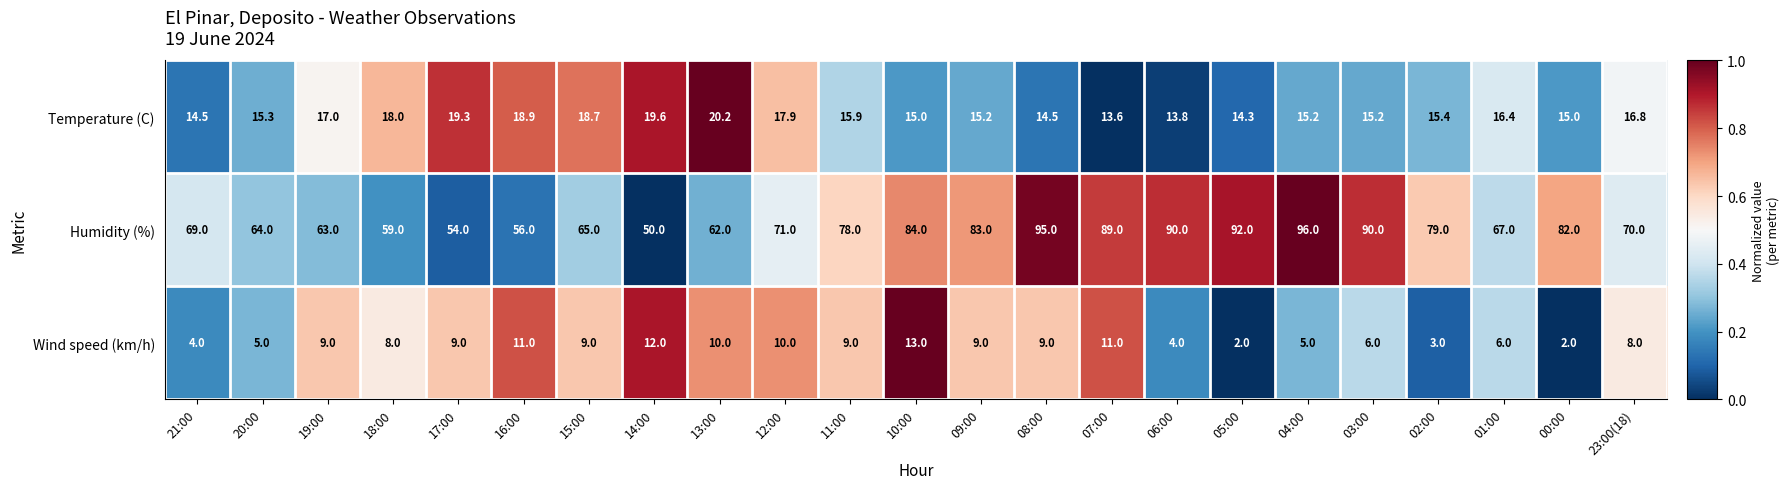

Between 18:00 and 17:00, which series saw the biggest shift?

Humidity (%)